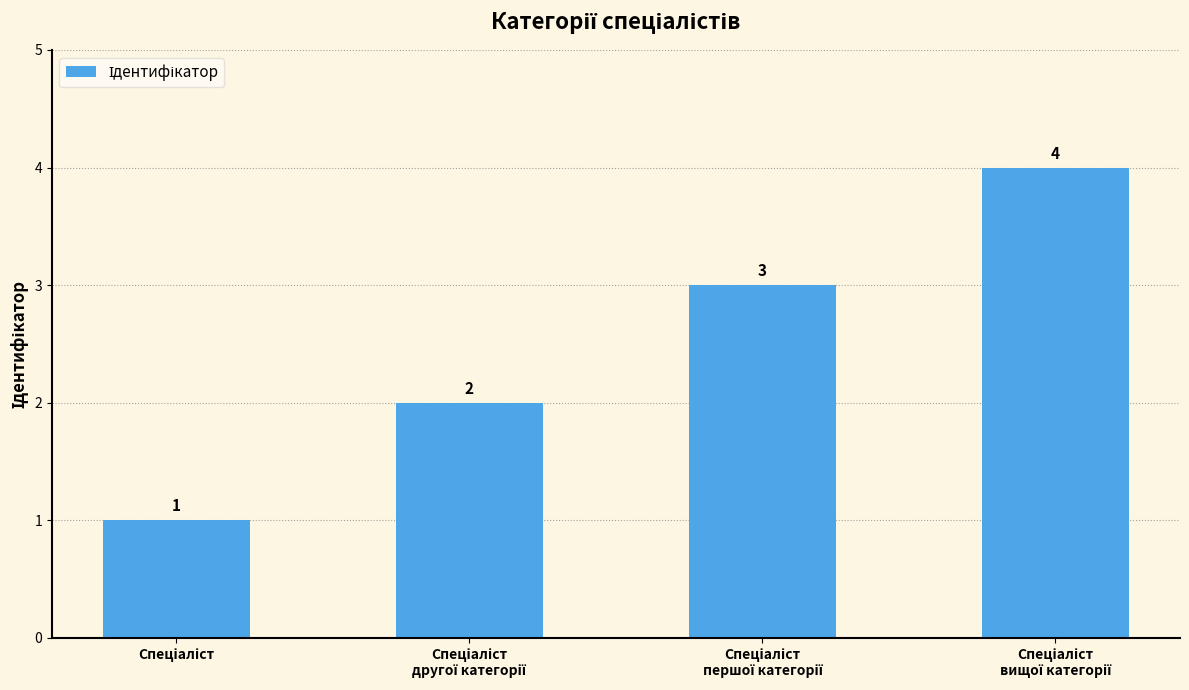

What is the difference between the maximum and minimum values?

3